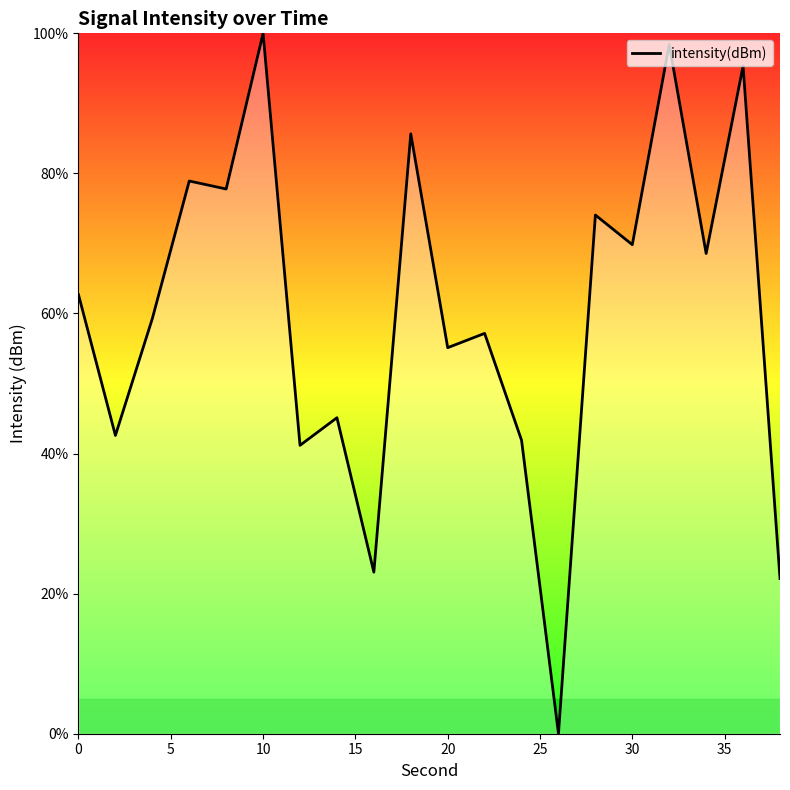

What is the difference between the maximum and minimum values?

100.0